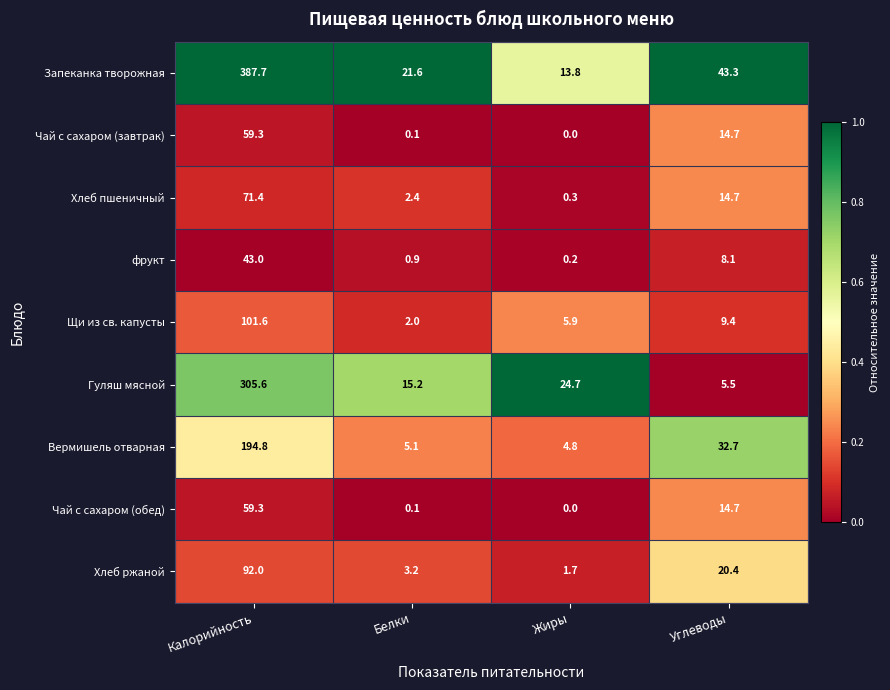

Which series has the largest total across all categories?

Запеканка творожная